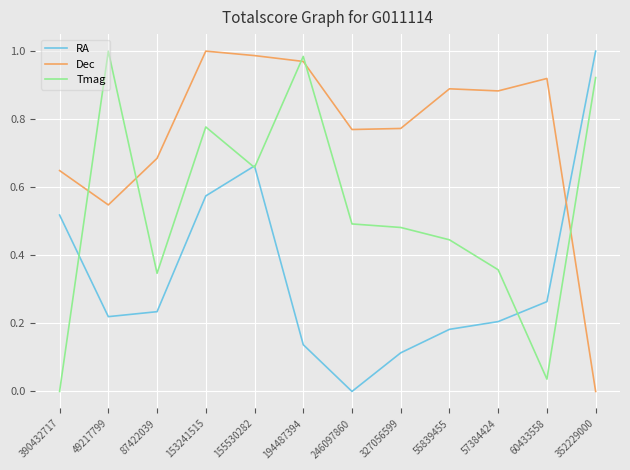

How many positive values does the Dec series have?

11